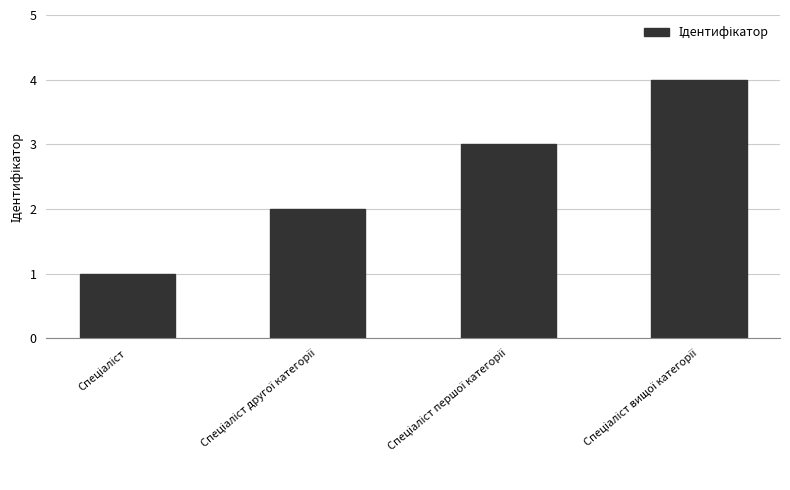

What is the greatest value displayed?

4